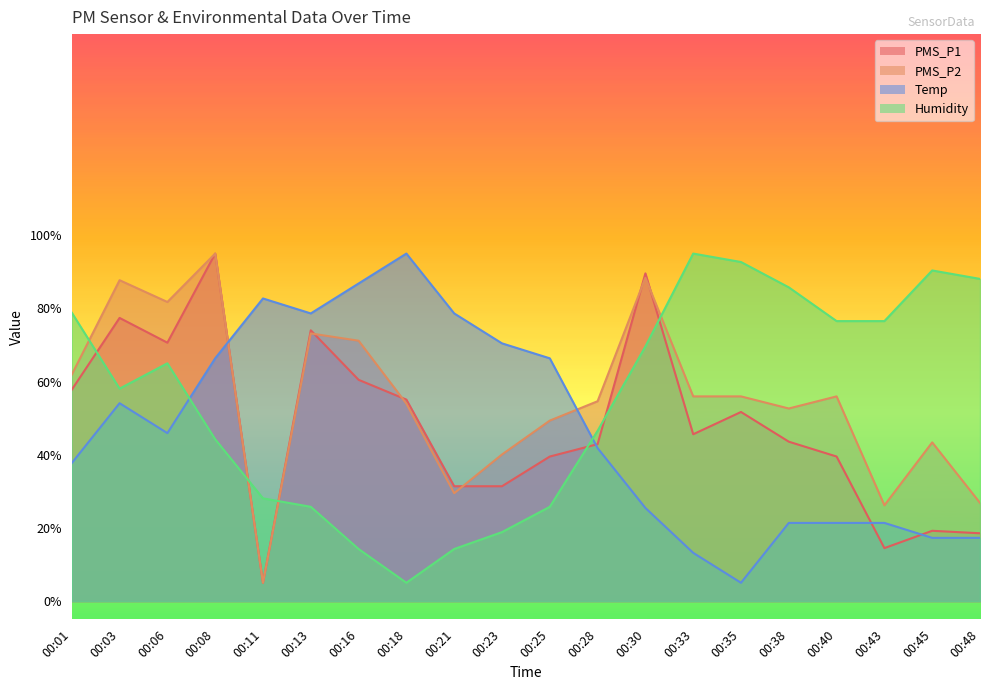

Between 00:35 and 00:38, which series saw the biggest shift?

Temp